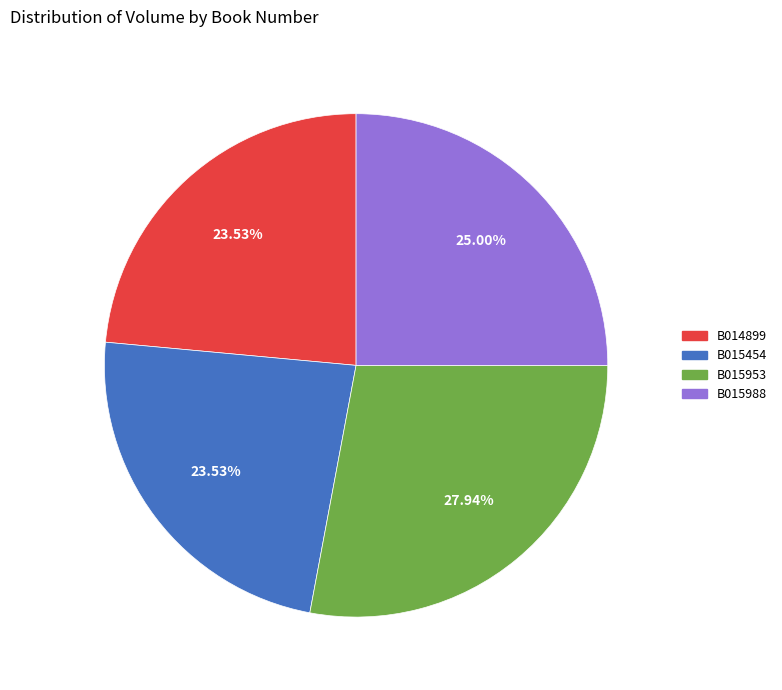

Which has a higher value, B015988 or B014899?

B015988